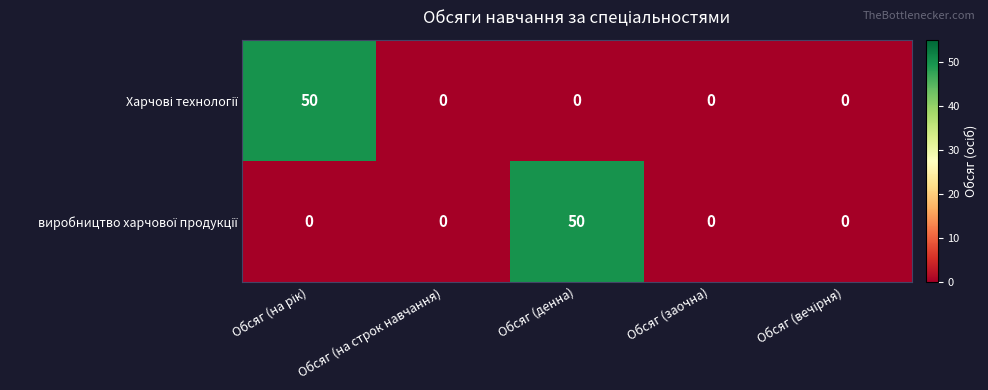

What is the total value across all series at Обсяг (денна)?

50